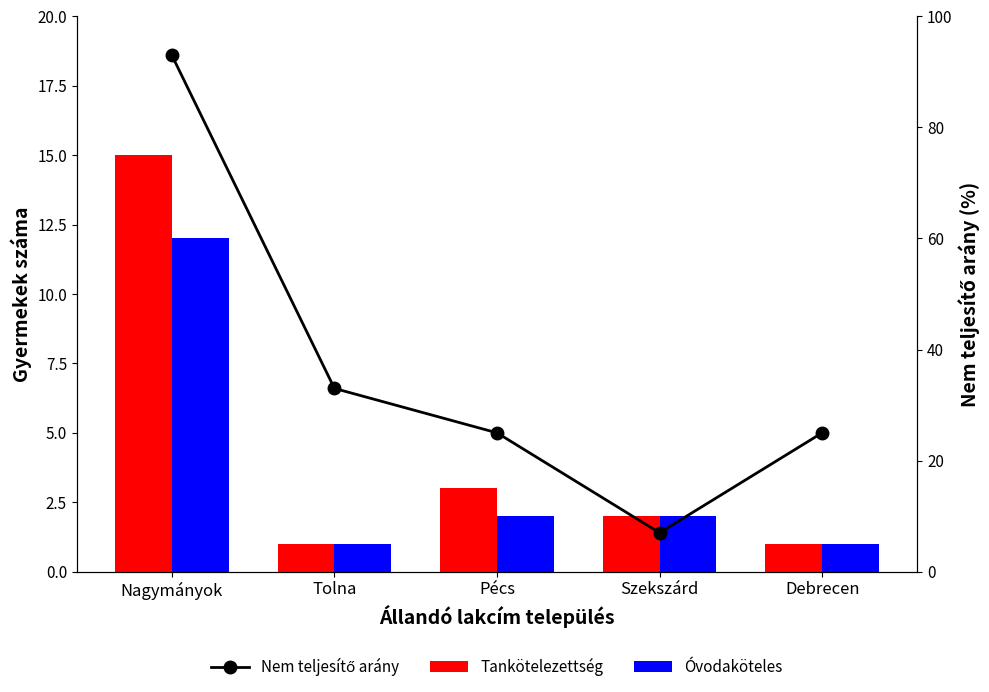

What is the label of the 5th bar from the left?

Debrecen